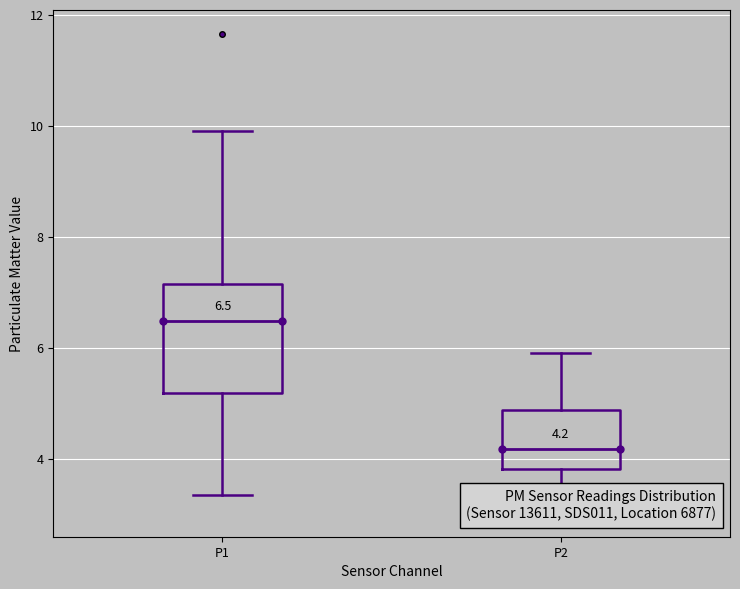

Comparing the boxes themselves (not the whiskers), which one is the tallest?

P1